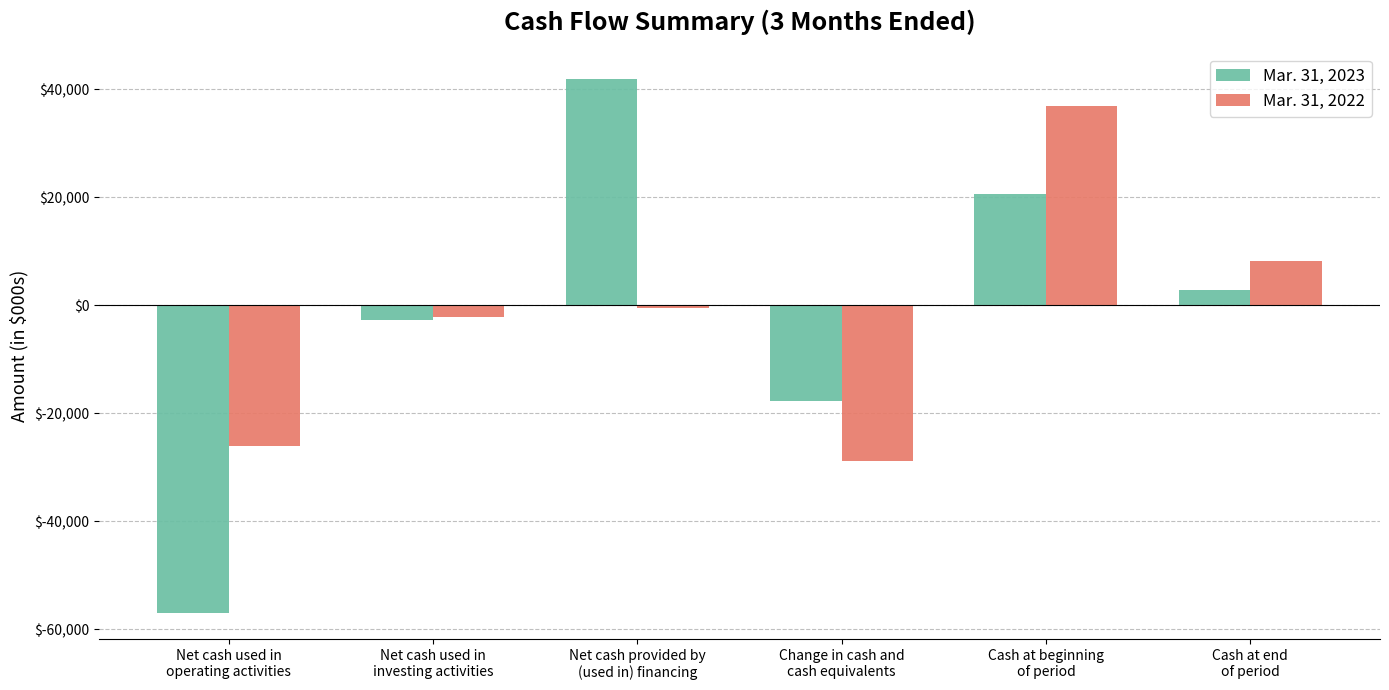

Reading left to right, transcribe all the data shown in this chart.

Mar. 31, 2023: Net cash used in
operating activities=-56916	Net cash used in
investing activities=-2748	Net cash provided by
(used in) financing=41894	Change in cash and
cash equivalents=-17770	Cash at beginning
of period=20670	Cash at end
of period=2900
Mar. 31, 2022: Net cash used in
operating activities=-25993	Net cash used in
investing activities=-2198	Net cash provided by
(used in) financing=-561	Change in cash and
cash equivalents=-28752	Cash at beginning
of period=36964	Cash at end
of period=8212